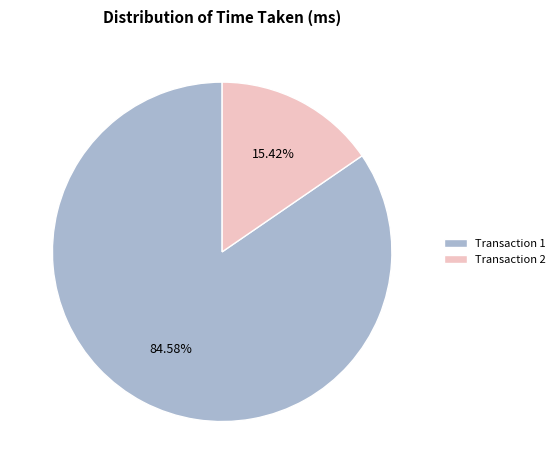

Between Transaction 2 and Transaction 1, which is larger?

Transaction 1